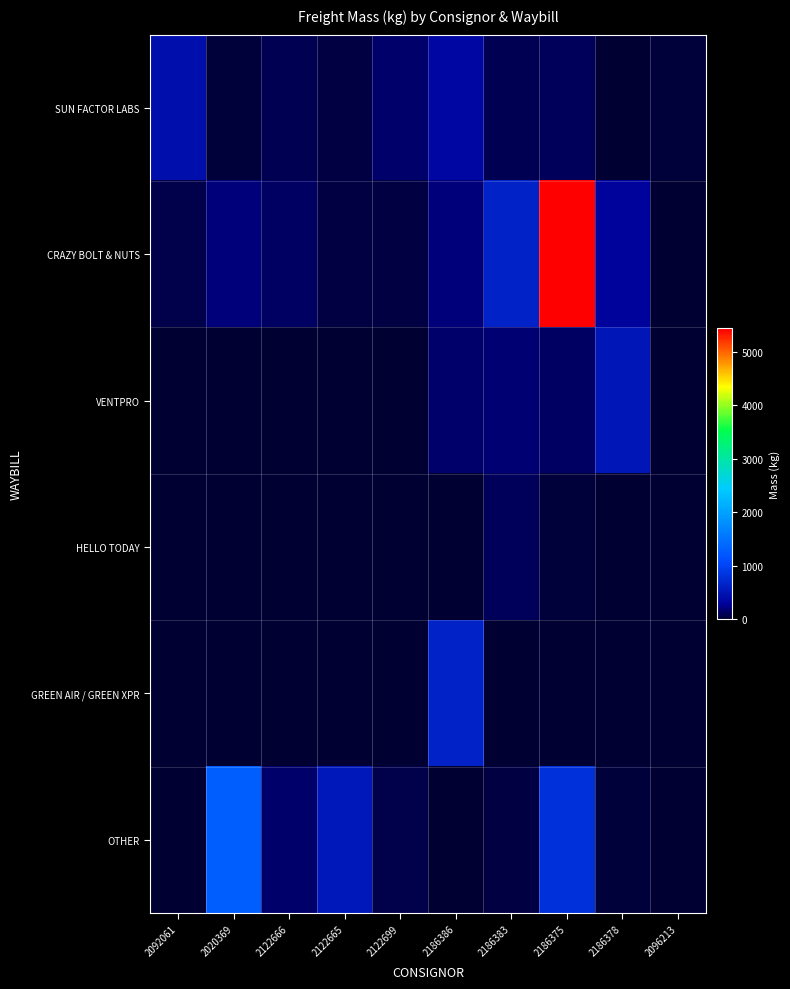

What is the difference between the highest and lowest values at 2096213?

39.0